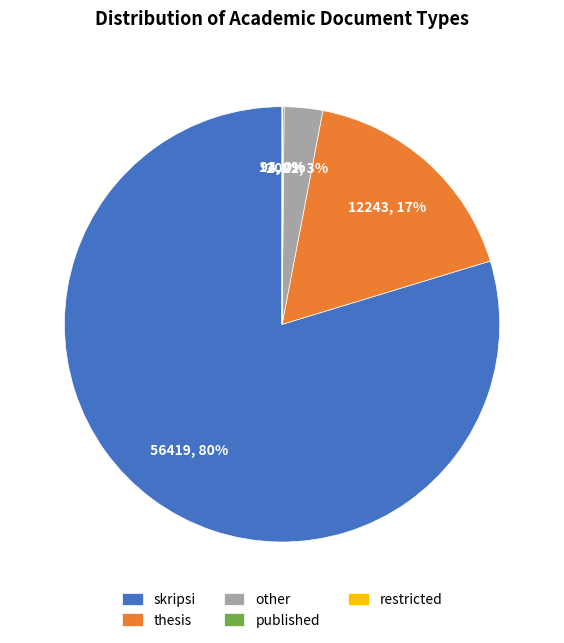

To the nearest percent, what is the difference between the largest and smallest slice percentages?

80%